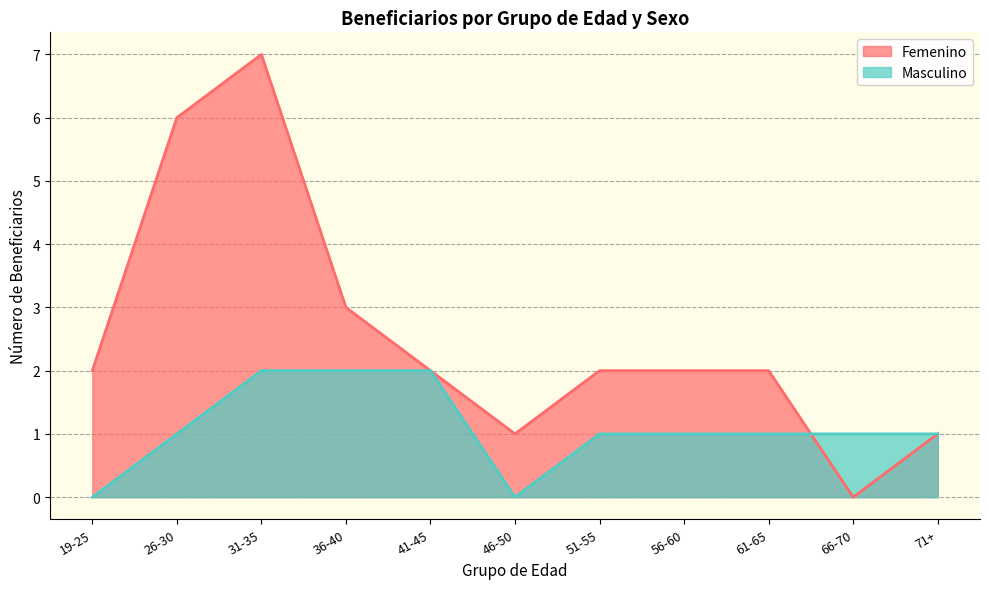

What is the difference between the maximum and minimum values in the Masculino series?

2